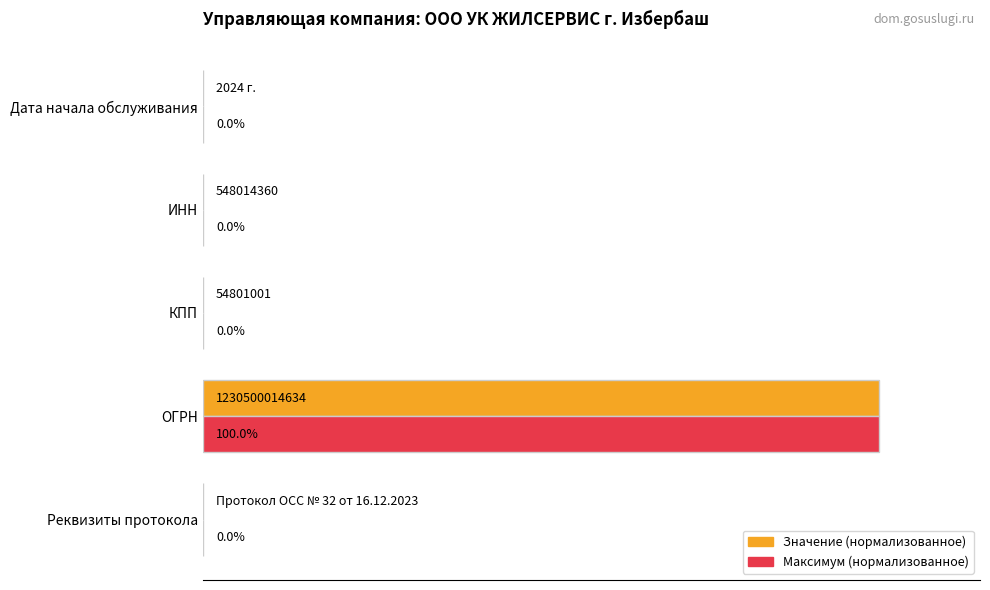

At which category is the sum across all series the highest?

ОГРН